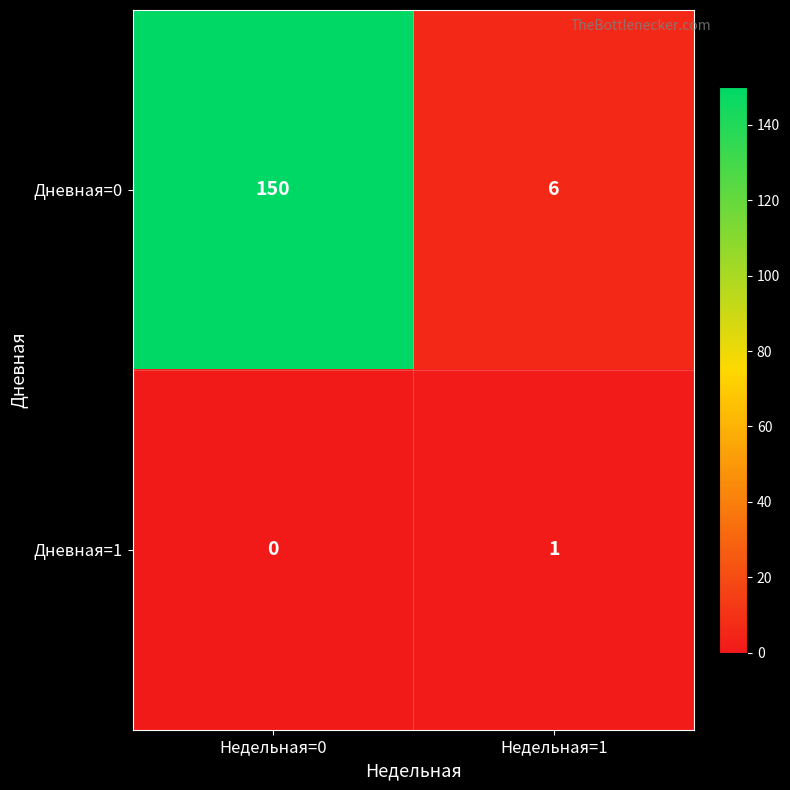

Is it true that Дневная=1 equals 0 at Недельная=0?

True